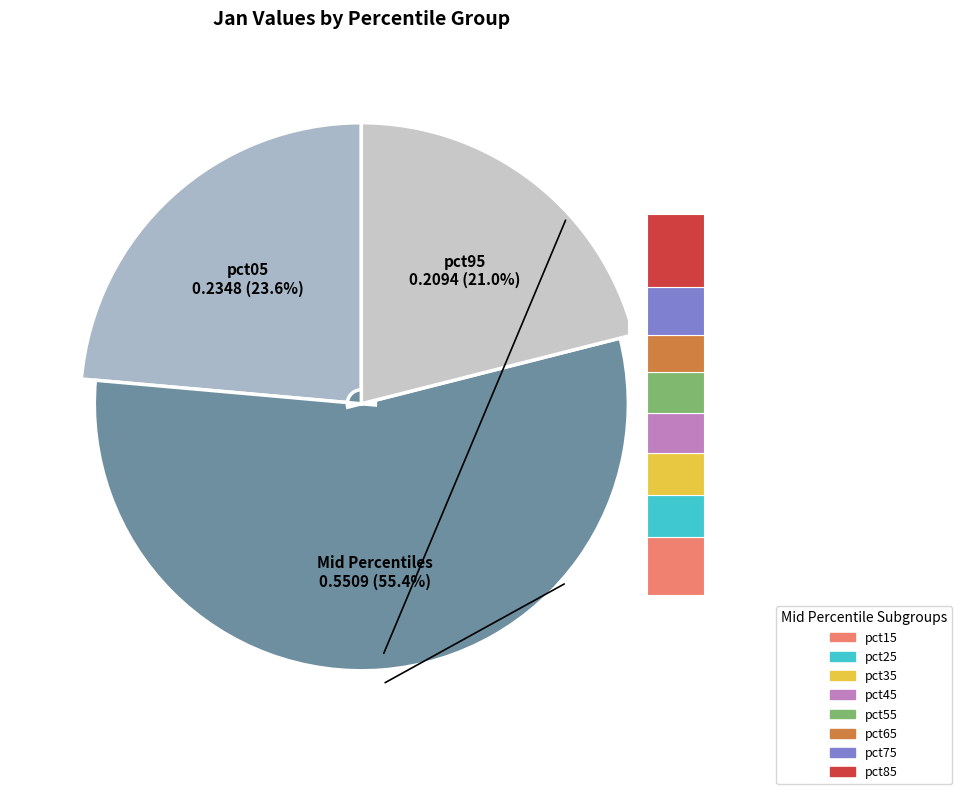

Count the number of slices in the pie.

10